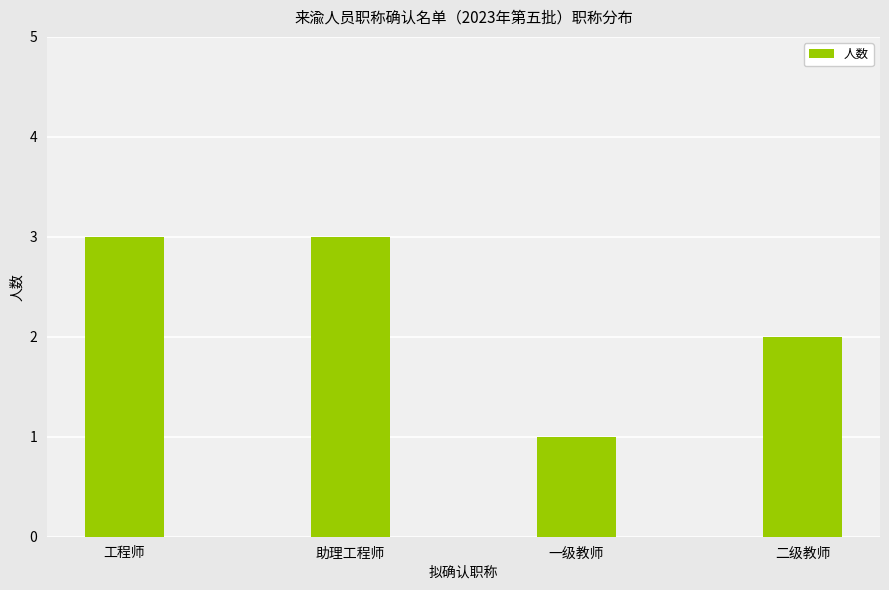

What is the difference between the maximum and minimum values?

2